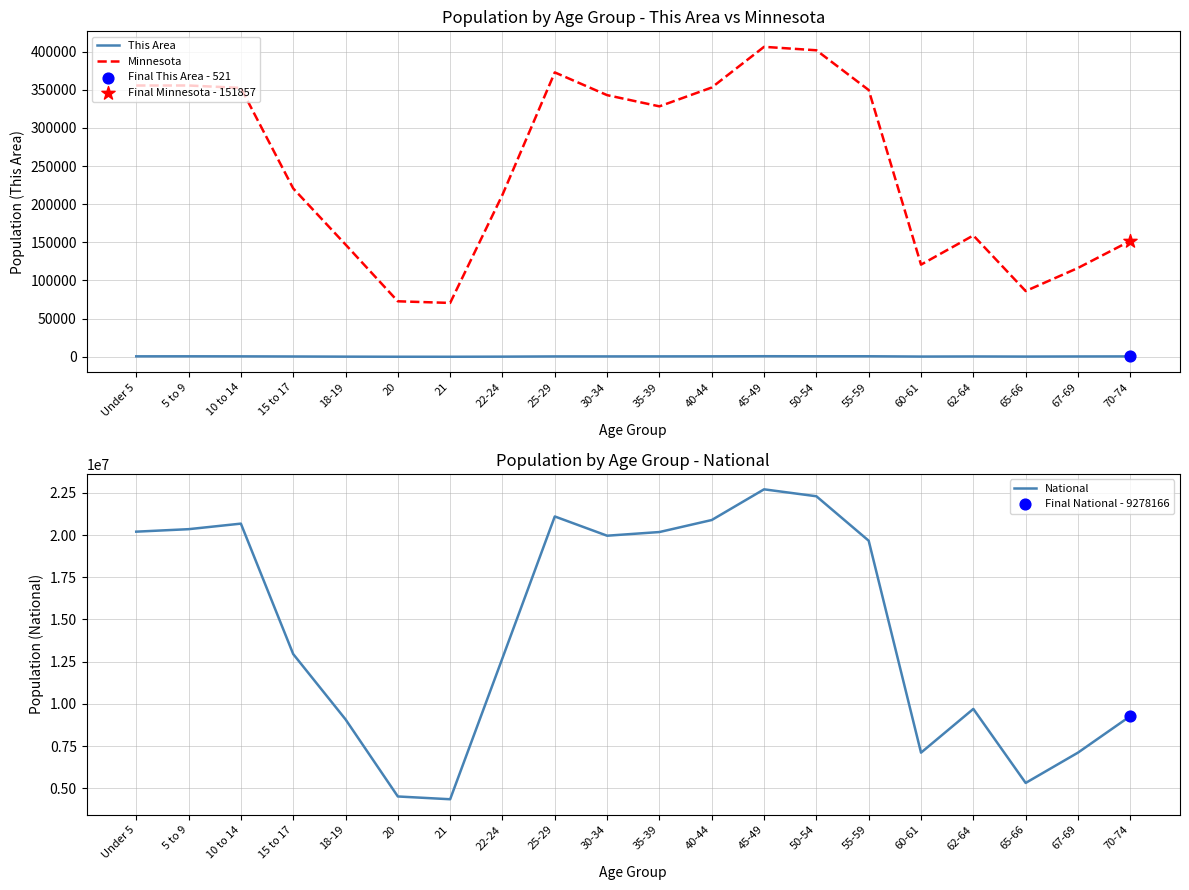

At which category is the sum across all series the highest?

45-49